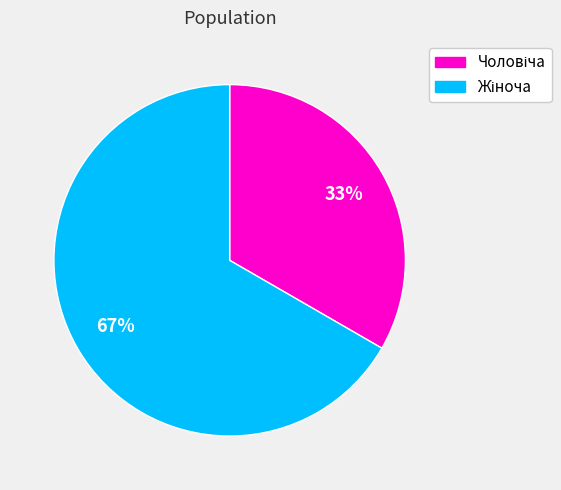

Count the number of slices in the pie.

2